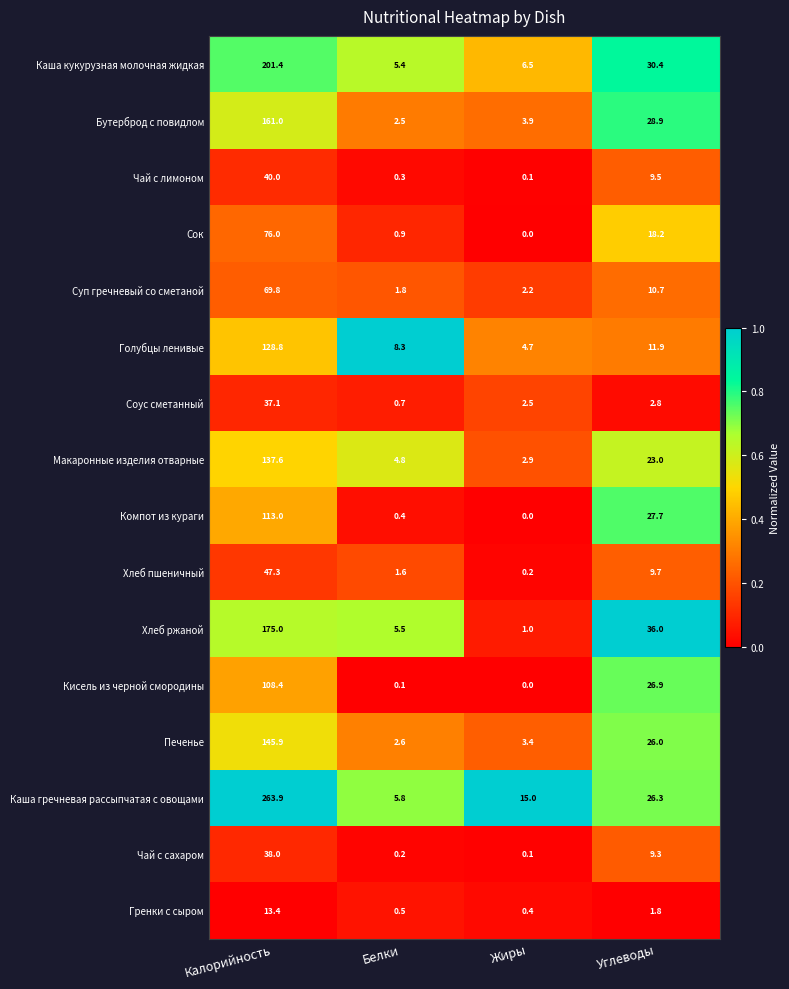

Which series has the widest spread of values?

Каша гречневая рассыпчатая с овощами